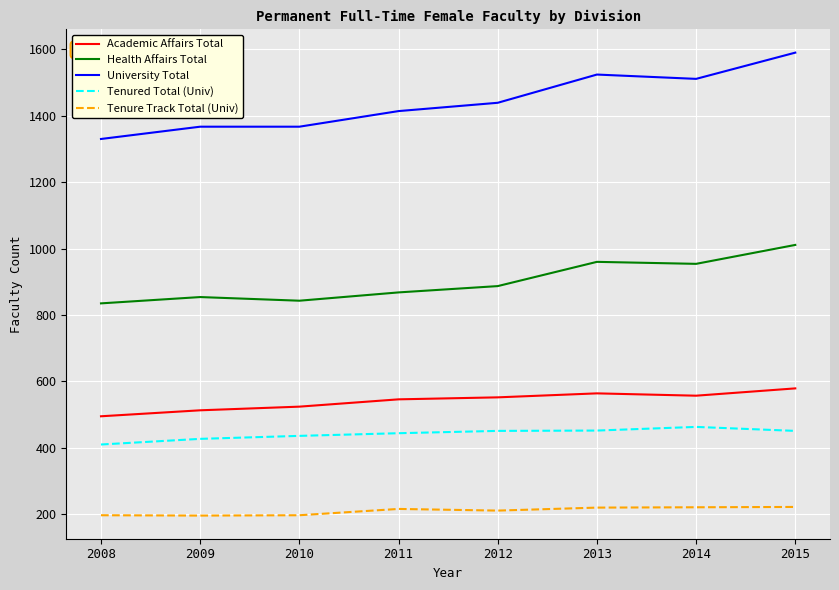

What is the sum of all Tenured Total (Univ) values?

3534